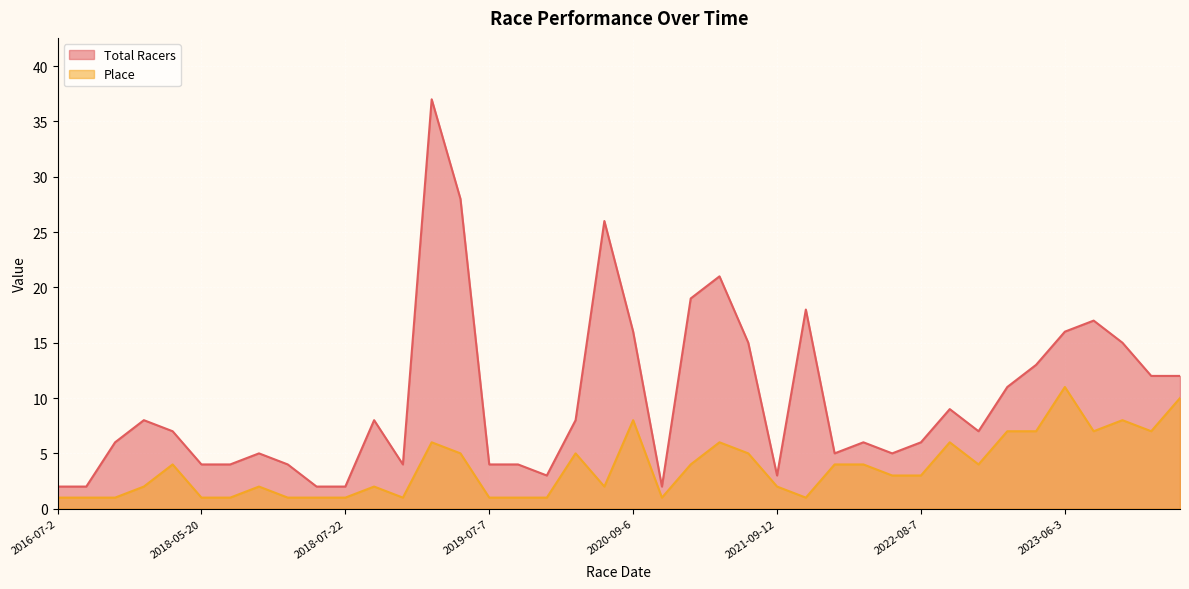

What is the sum of the Place values at 2019-07-21 and 2021-06-27?

7